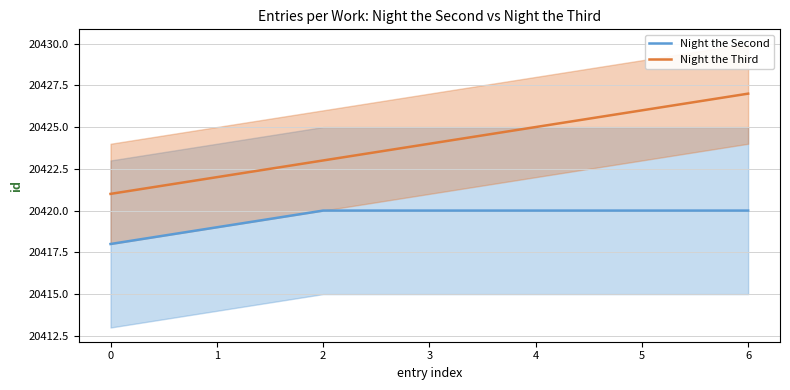

Reading left to right, list all the values displayed in this chart.

Night the Second: 20418	20419	20420	20420	20420	20420	20420
Night the Third: 20421	20422	20423	20424	20425	20426	20427